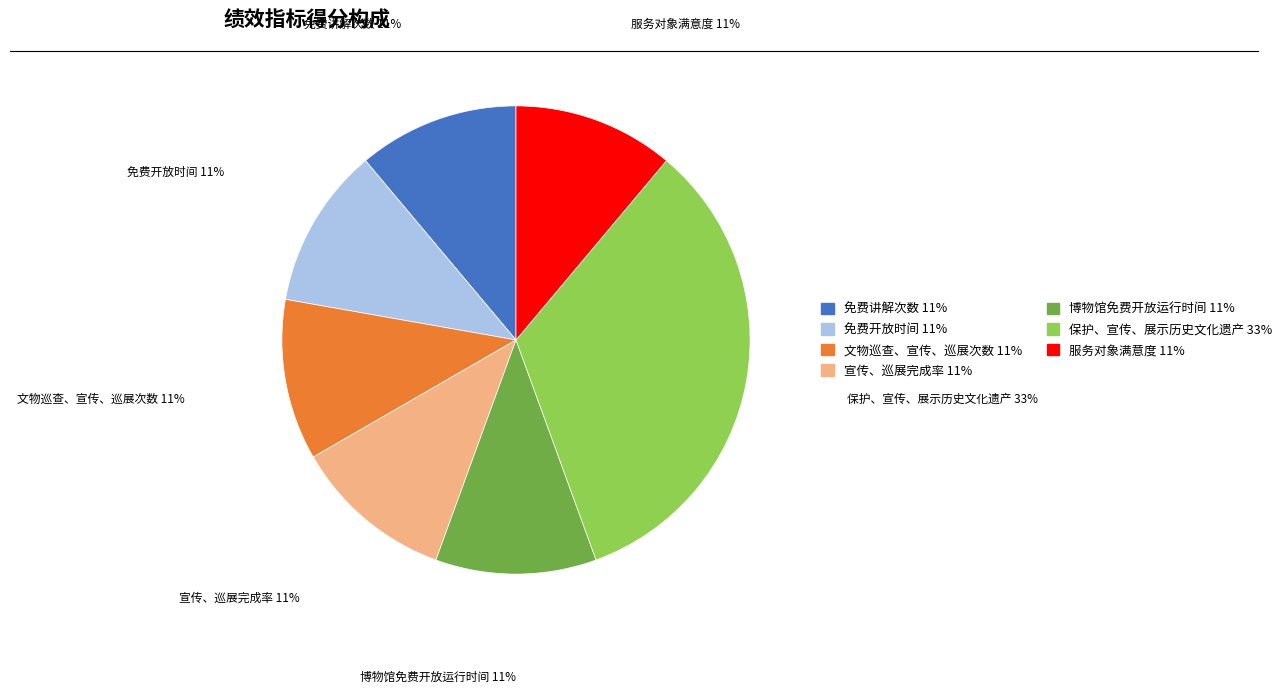

Which has a higher value, 保护、宣传、展示历史文化遗产 or 博物馆免费开放运行时间?

保护、宣传、展示历史文化遗产